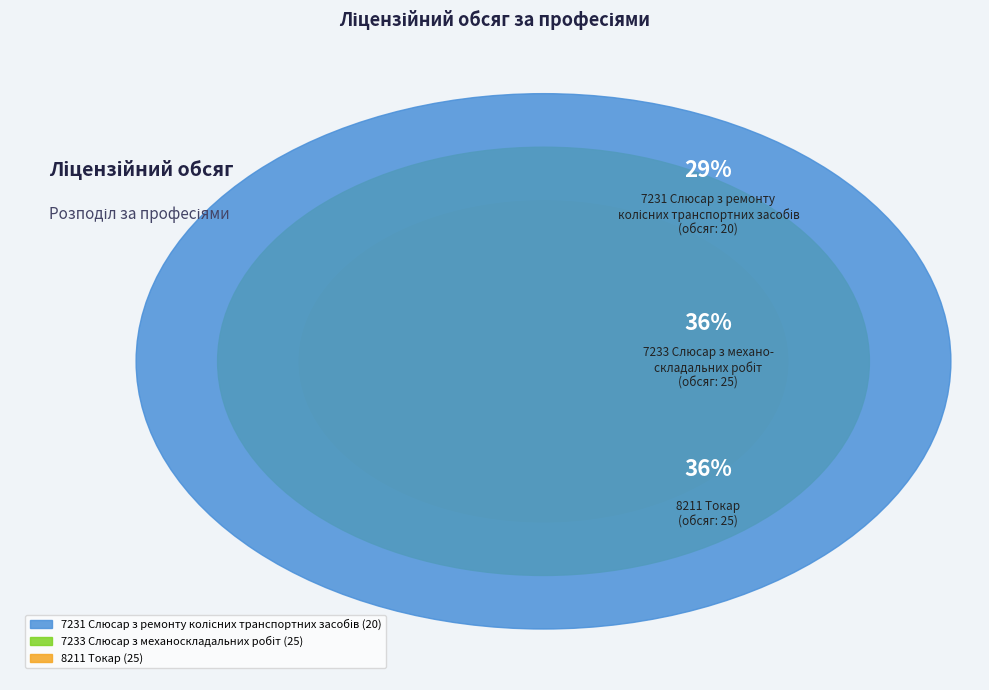

Is there a majority slice in this chart?

No